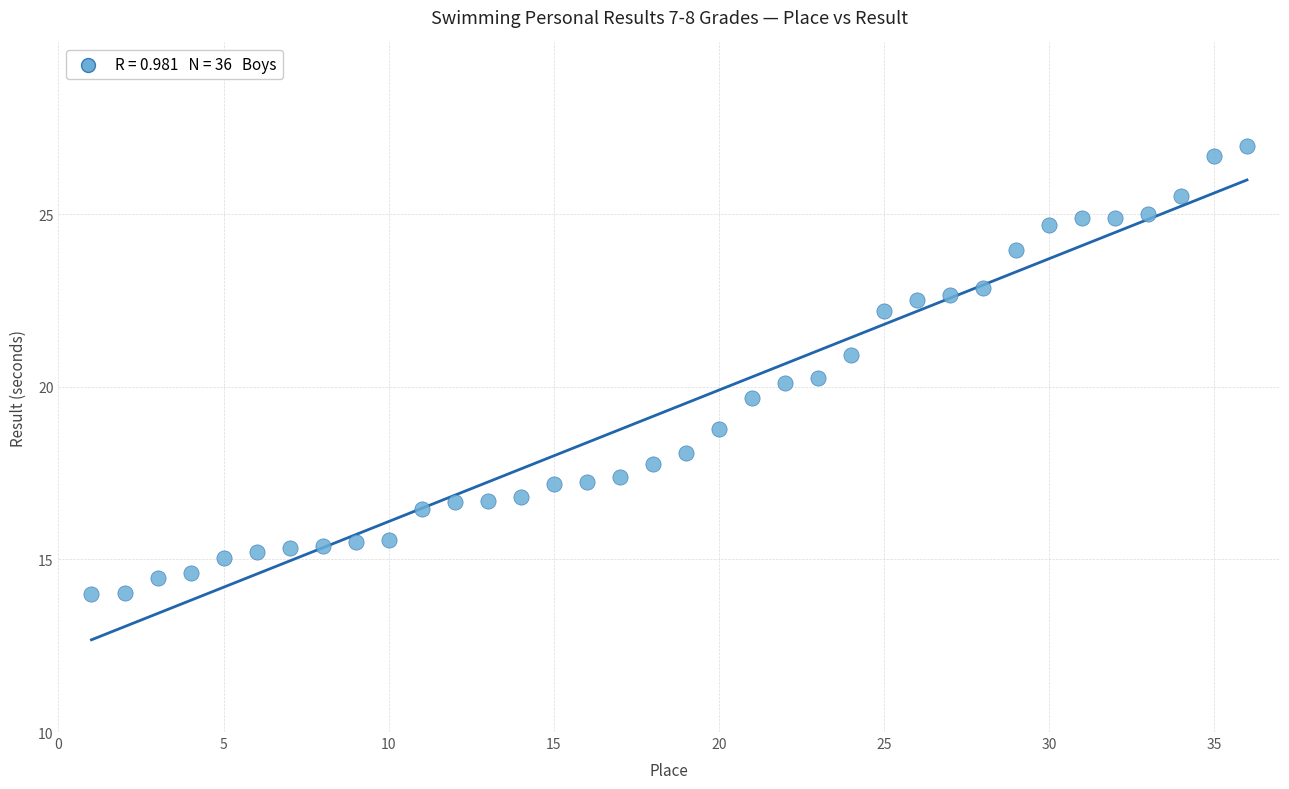

What is the range of Y values (max minus min)?

13.0